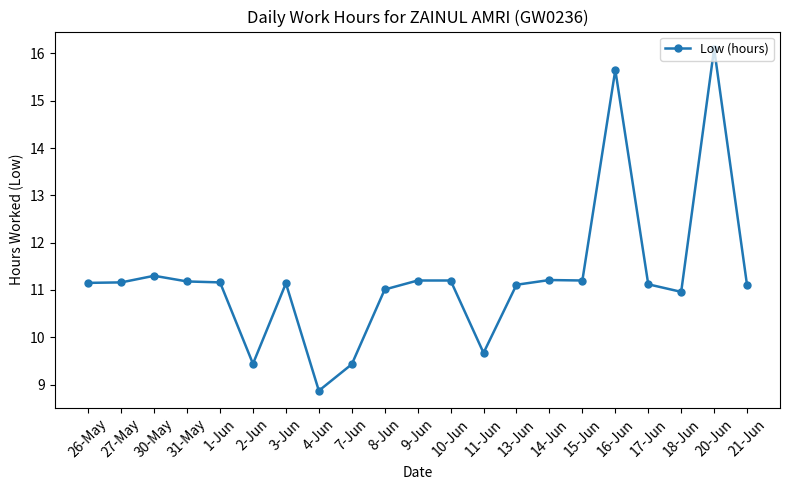

The value at 26-May is 6.9. True or false?

False